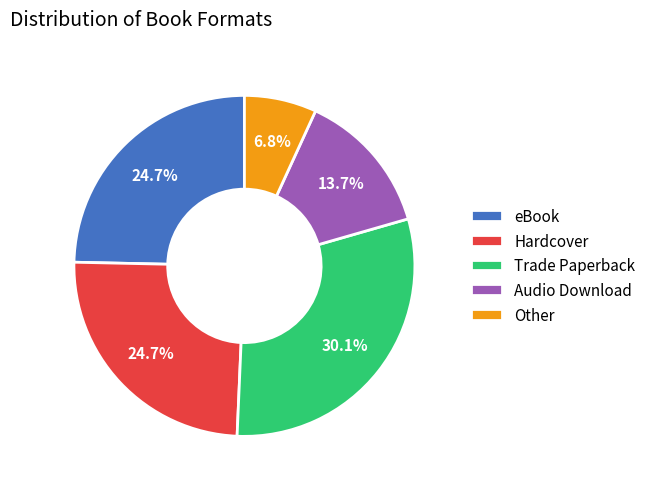

To the nearest percent, what is the difference between the largest and smallest slice percentages?

23%